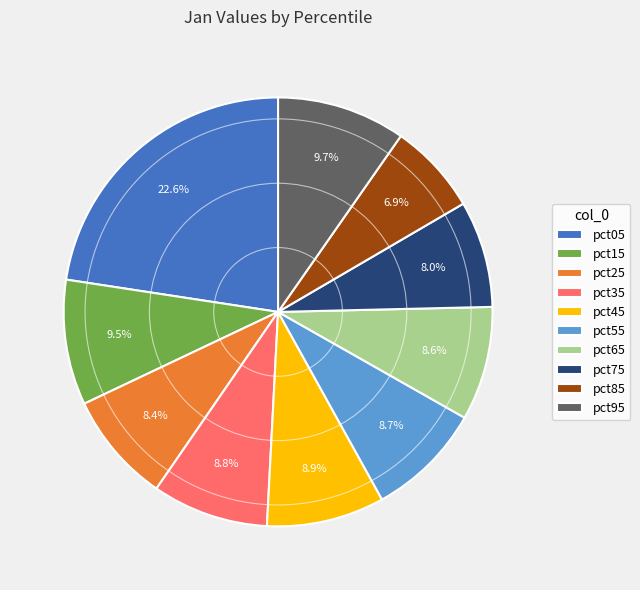

Which slice is the largest?

pct05